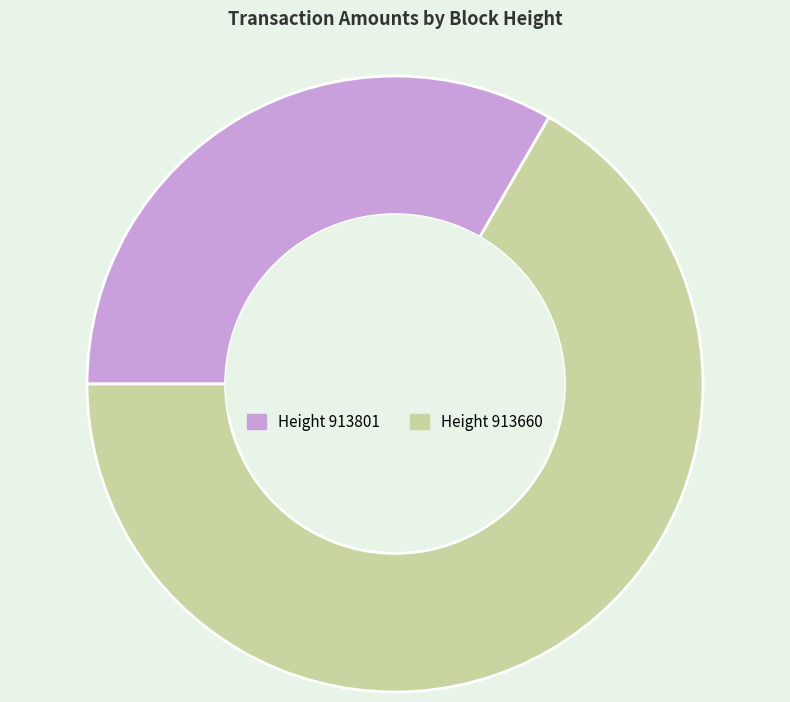

Which category has the biggest portion of the pie?

Height 913660